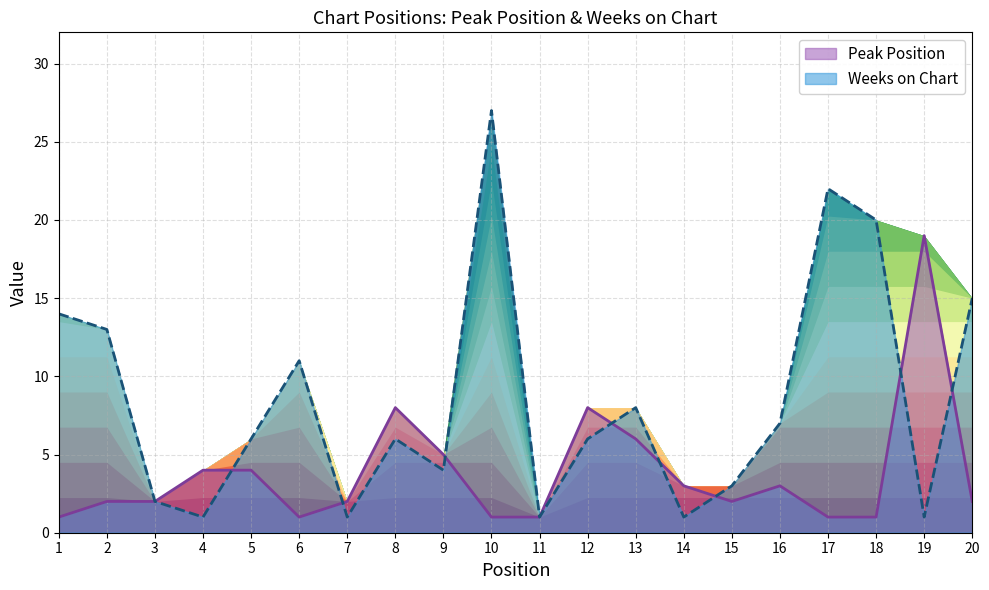

How many interior local valleys does the Weeks on Chart series have?

6